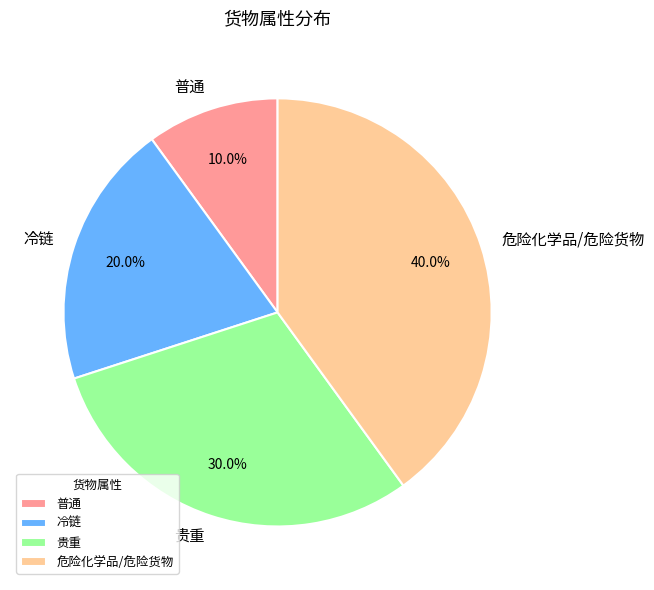

Is it true that 危险化学品/危险货物 is 29% of the pie?

False